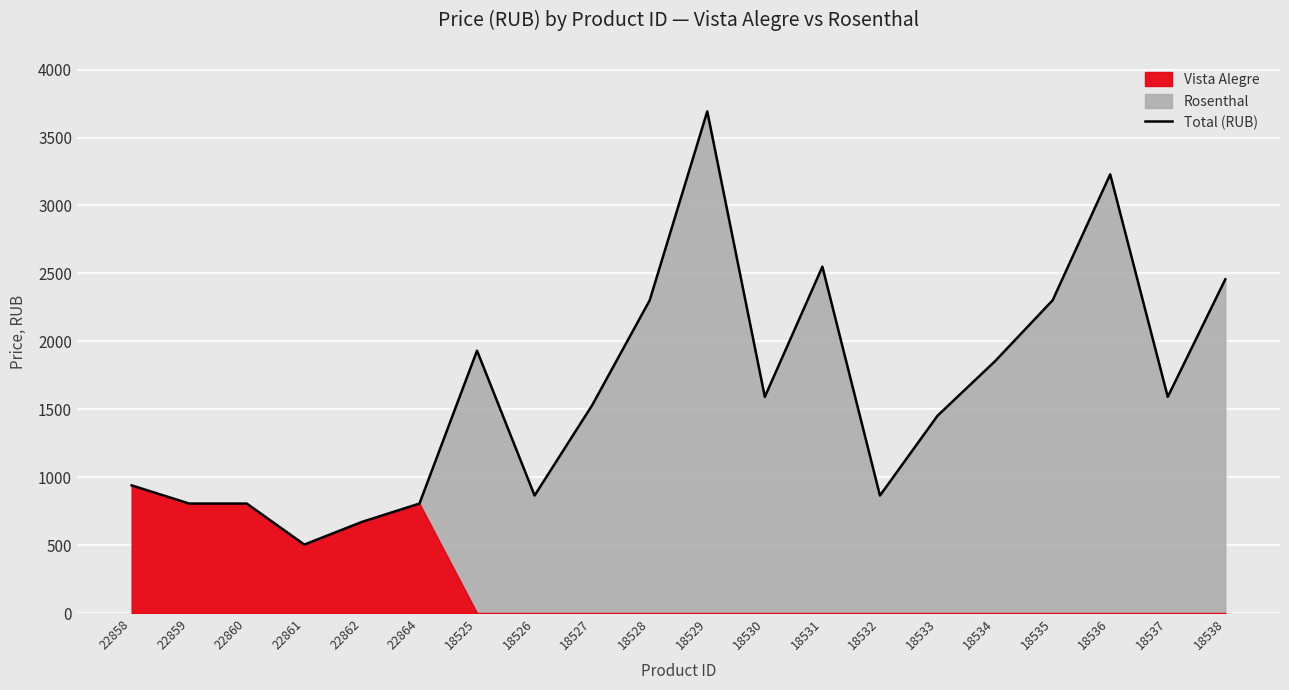

What is the change in value from 22861 to 18535?

+1798.0